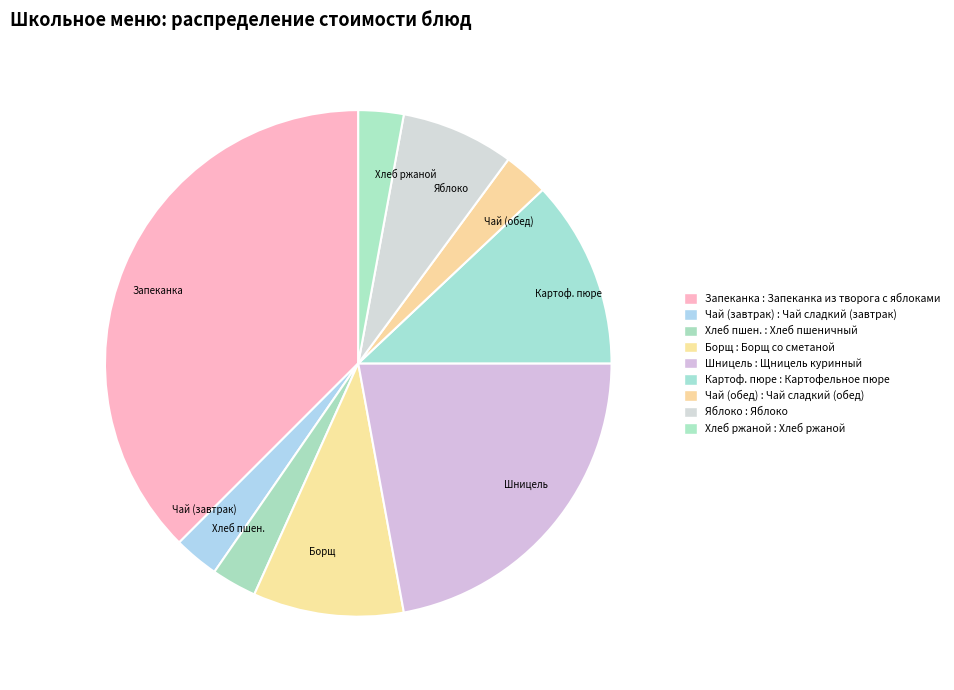

Which category has the biggest portion of the pie?

Запеканка